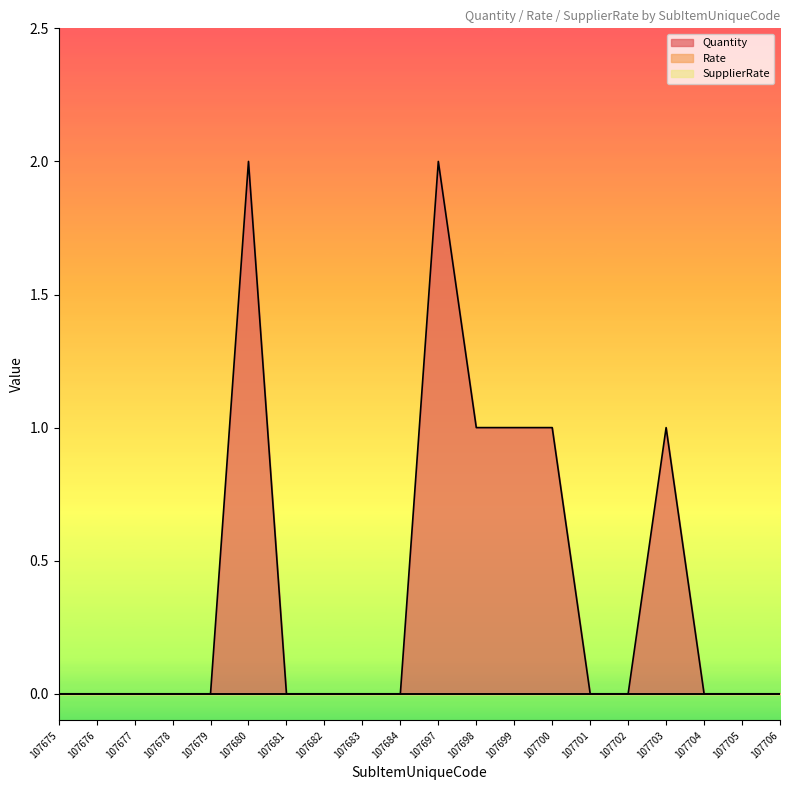

Between 107705 and 107682, which is larger?

107705